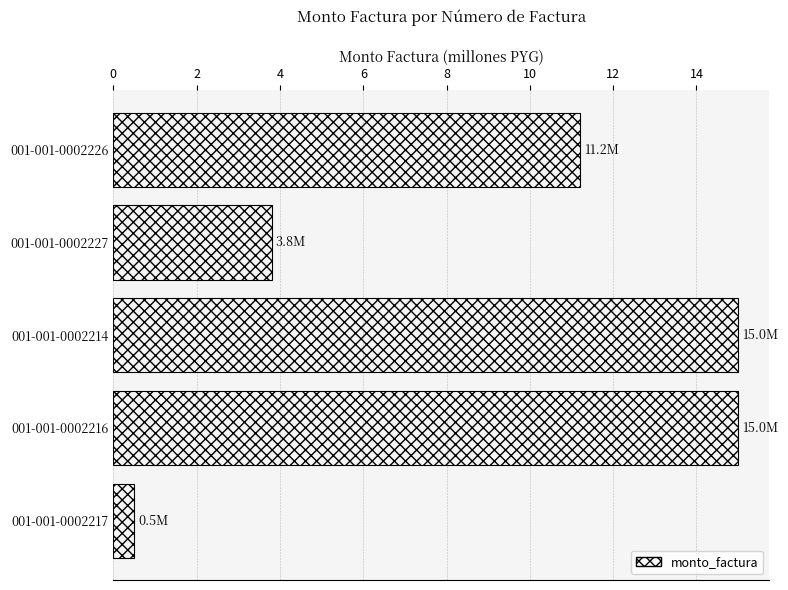

Is it true that the value at 001-001-0002216 is 15.0?

True